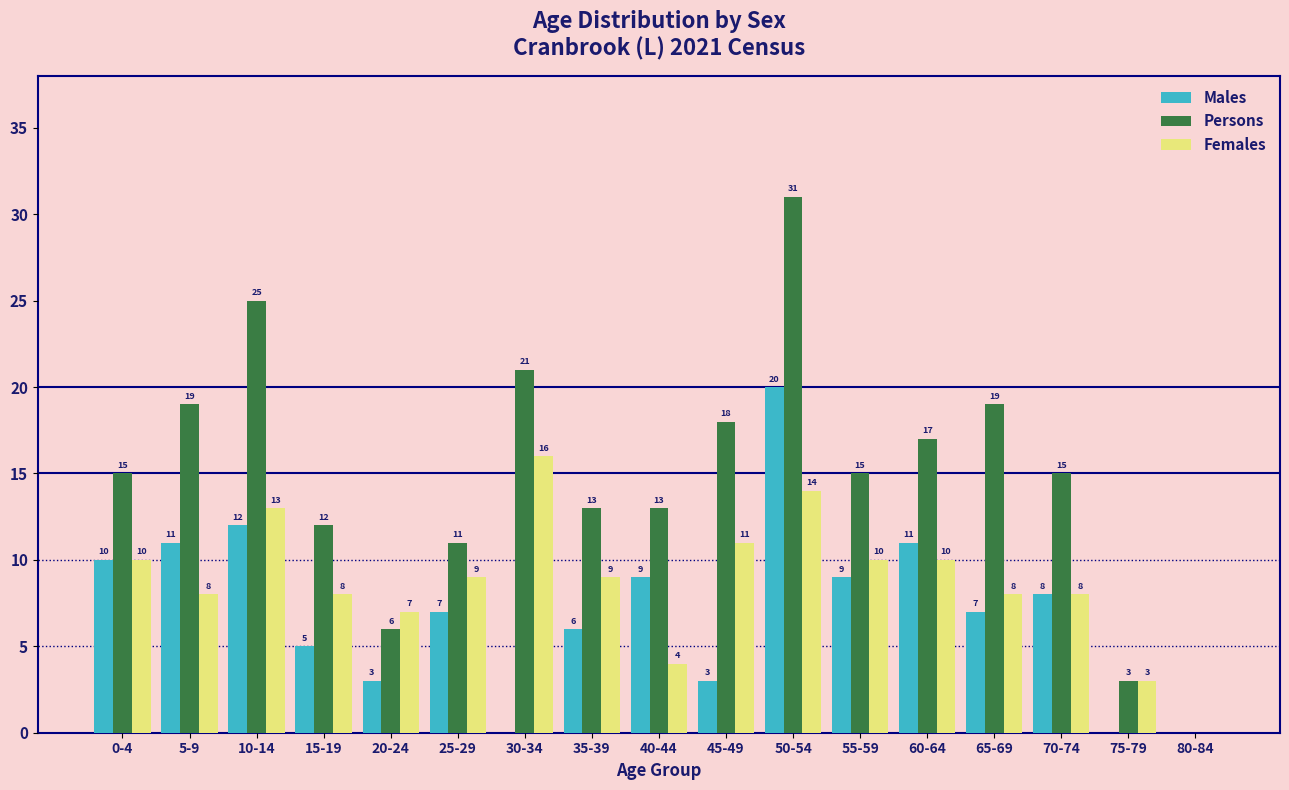

Reading left to right, what are all the values shown in this chart?

Males: 0-4=10	5-9=11	10-14=12	15-19=5	20-24=3	25-29=7	30-34=0	35-39=6	40-44=9	45-49=3	50-54=20	55-59=9	60-64=11	65-69=7	70-74=8	75-79=0	80-84=0
Persons: 0-4=15	5-9=19	10-14=25	15-19=12	20-24=6	25-29=11	30-34=21	35-39=13	40-44=13	45-49=18	50-54=31	55-59=15	60-64=17	65-69=19	70-74=15	75-79=3	80-84=0
Females: 0-4=10	5-9=8	10-14=13	15-19=8	20-24=7	25-29=9	30-34=16	35-39=9	40-44=4	45-49=11	50-54=14	55-59=10	60-64=10	65-69=8	70-74=8	75-79=3	80-84=0